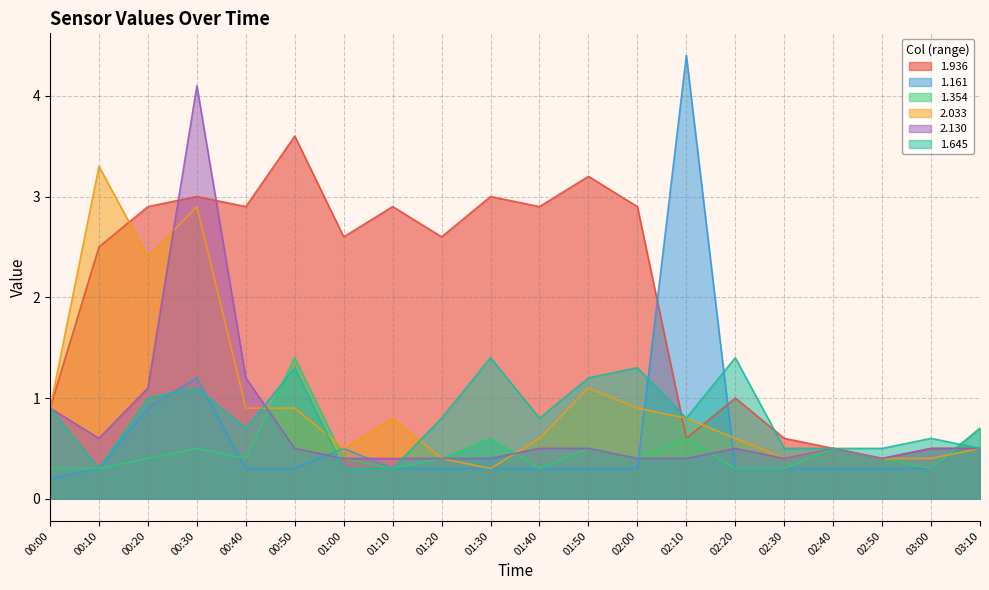

What is the spread (max minus min) of values at 01:10?

2.6